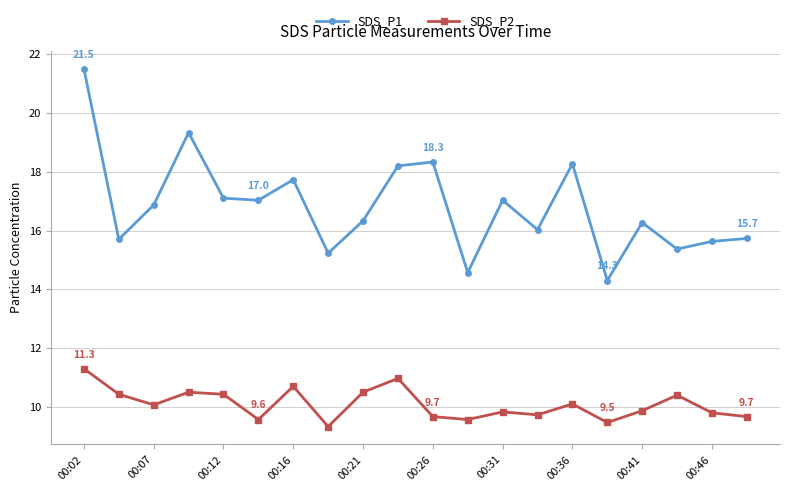

Does the chart have visible grid lines?

Yes